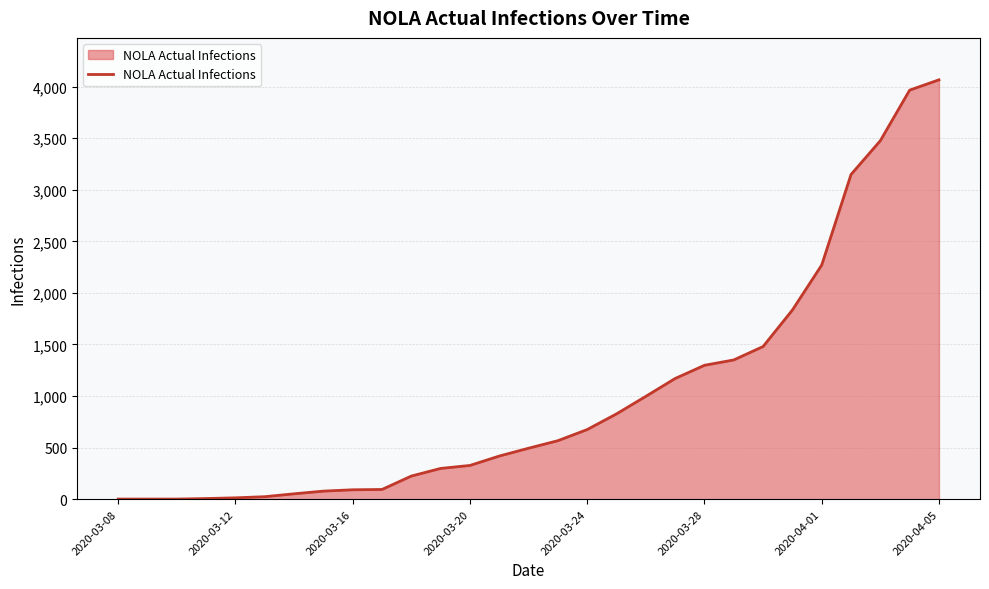

What is the maximum value shown in the chart?

4066